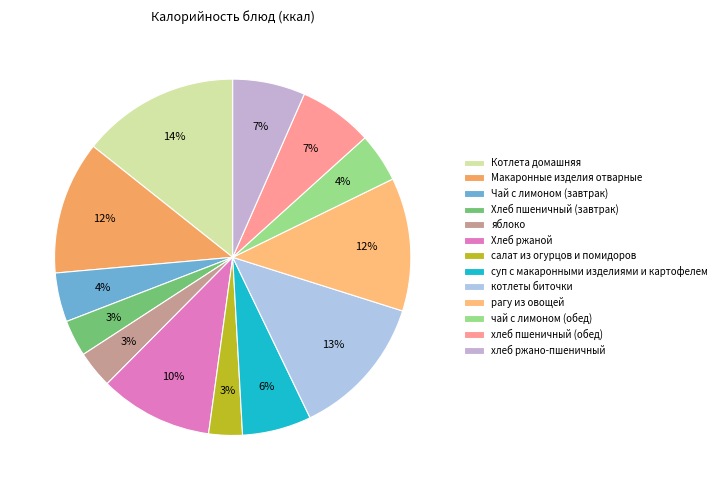

To the nearest percent, what percentage of the pie is яблоко?

3%